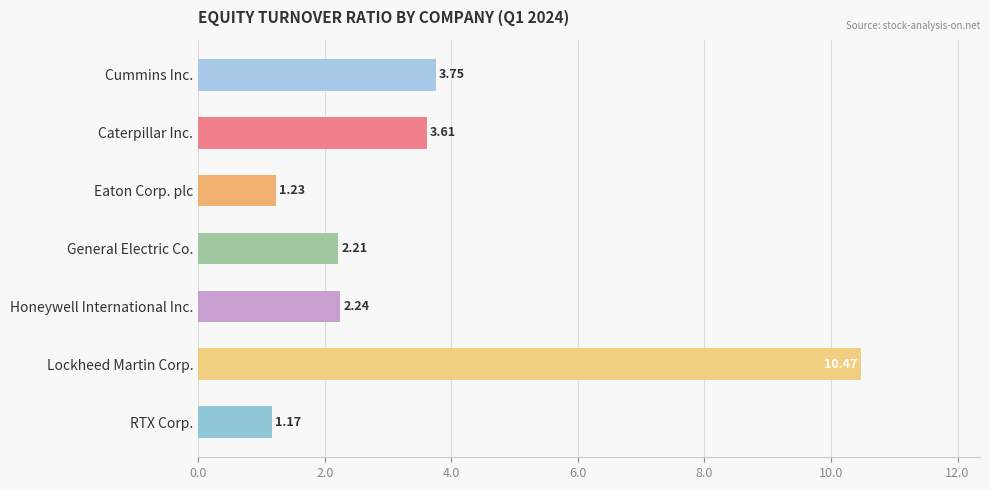

What is the label of the 7th bar from the top?

RTX Corp.